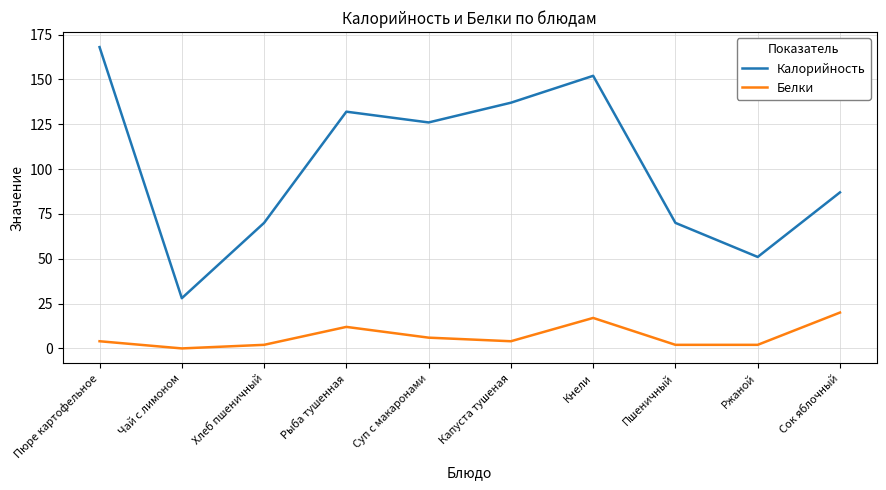

Where is the first local maximum for Белки?

Рыба тушенная